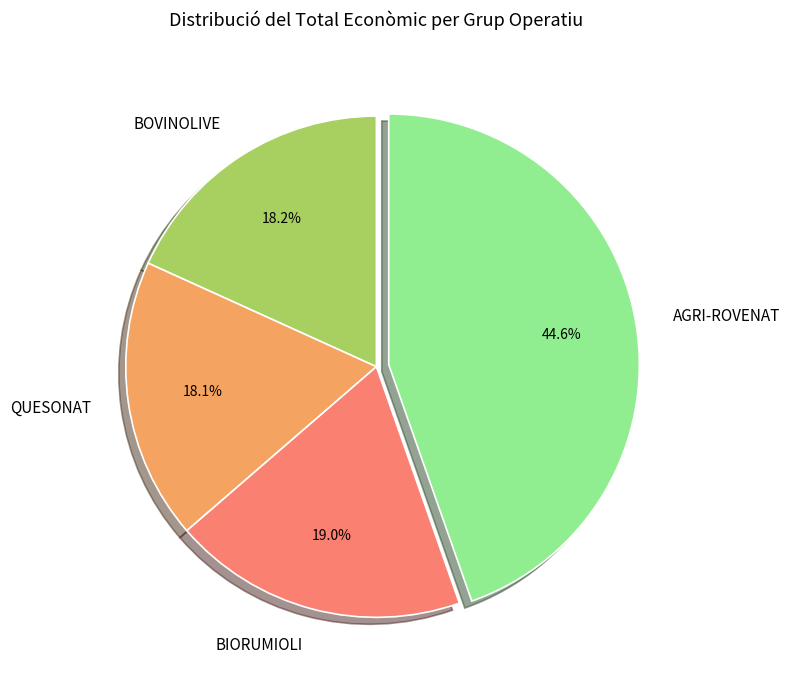

Is there a majority slice in this chart?

No